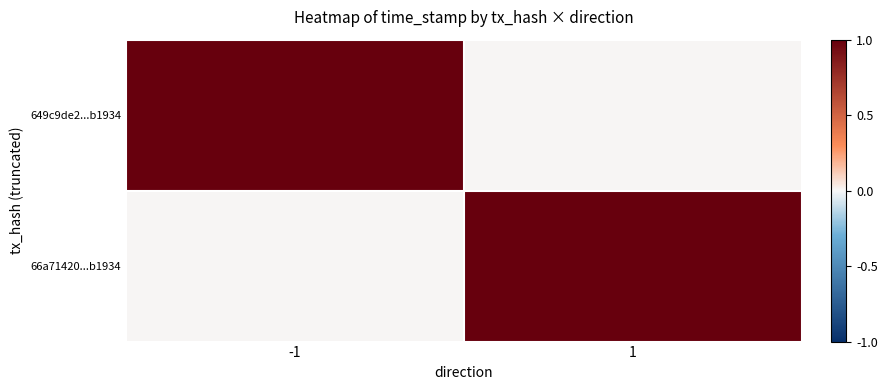

Reading left to right, extract all data points from this chart.

649c9de2...b1934: -1=1.0	1=0.0
66a71420...b1934: -1=0.0	1=1.0